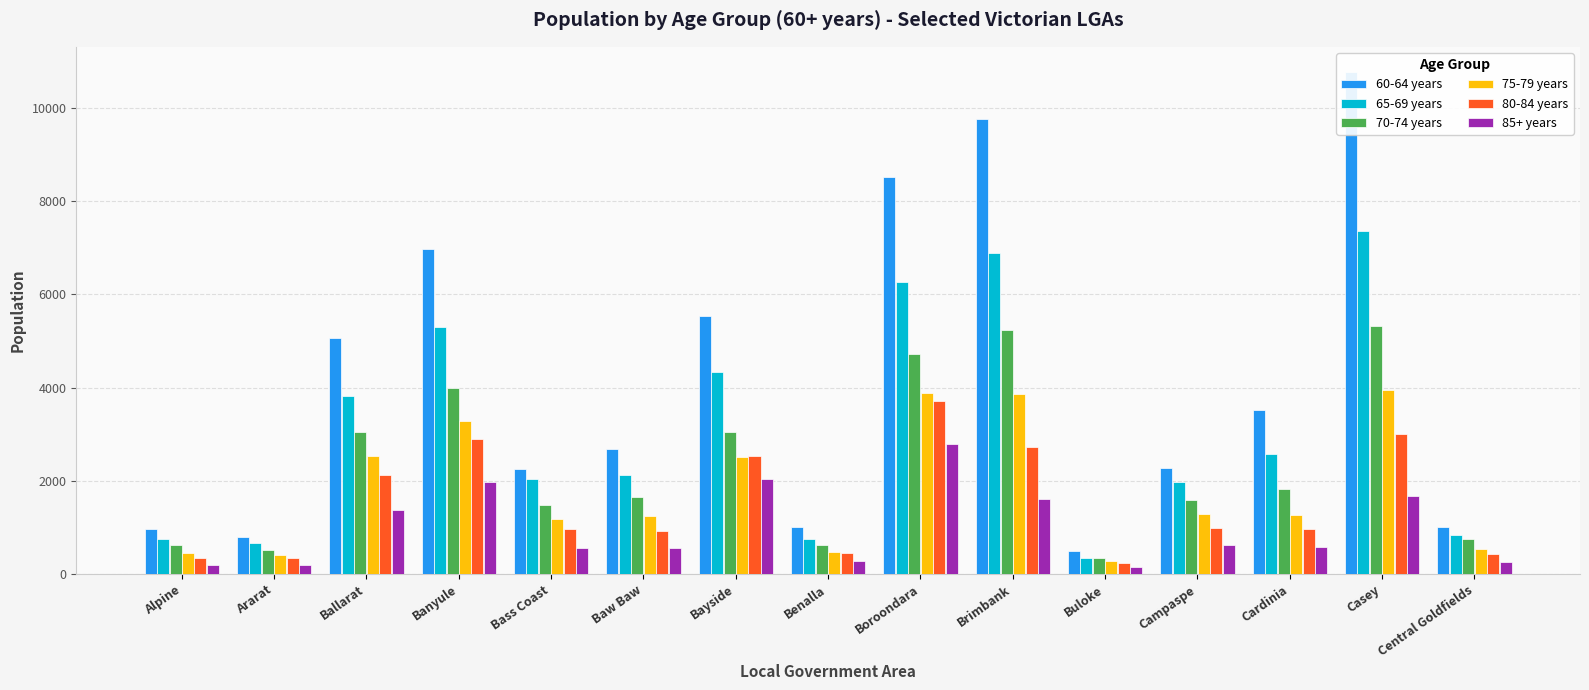

Where is 80-84 years nearest to the value 1975?

Ballarat